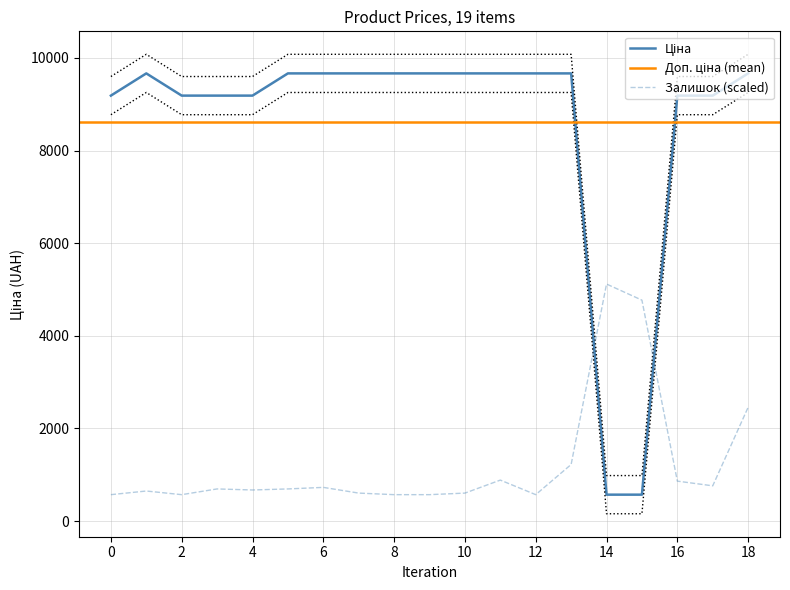

What is the highest value of the Залишок (scaled) series?

5118.1